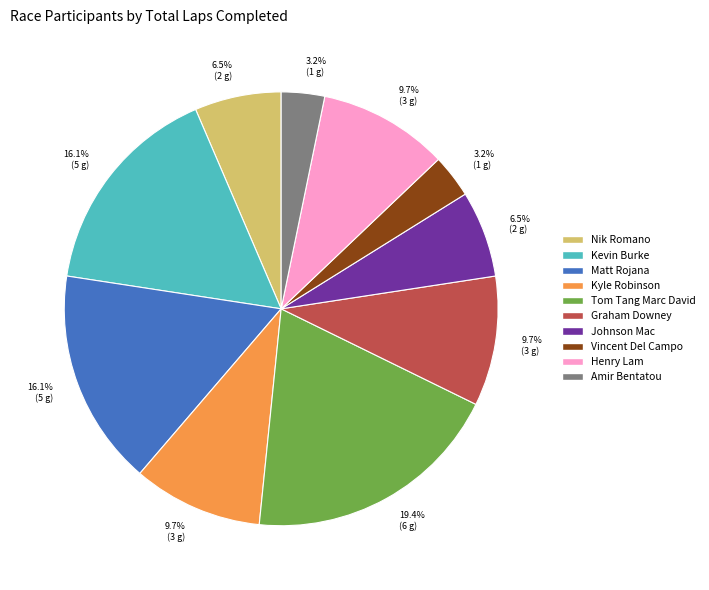

What is the total percentage of Henry Lam and Matt Rojana?

25.8%